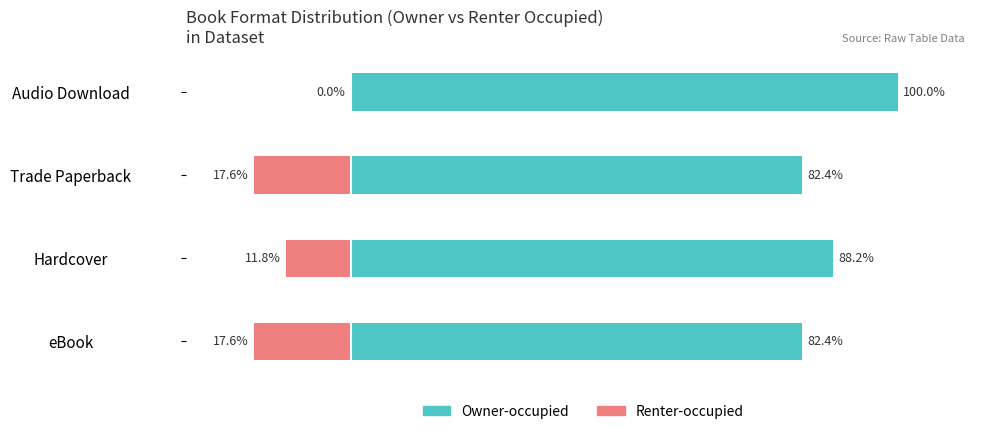

What is the value of the Owner-occupied bar at the 4th from the left?

100.0